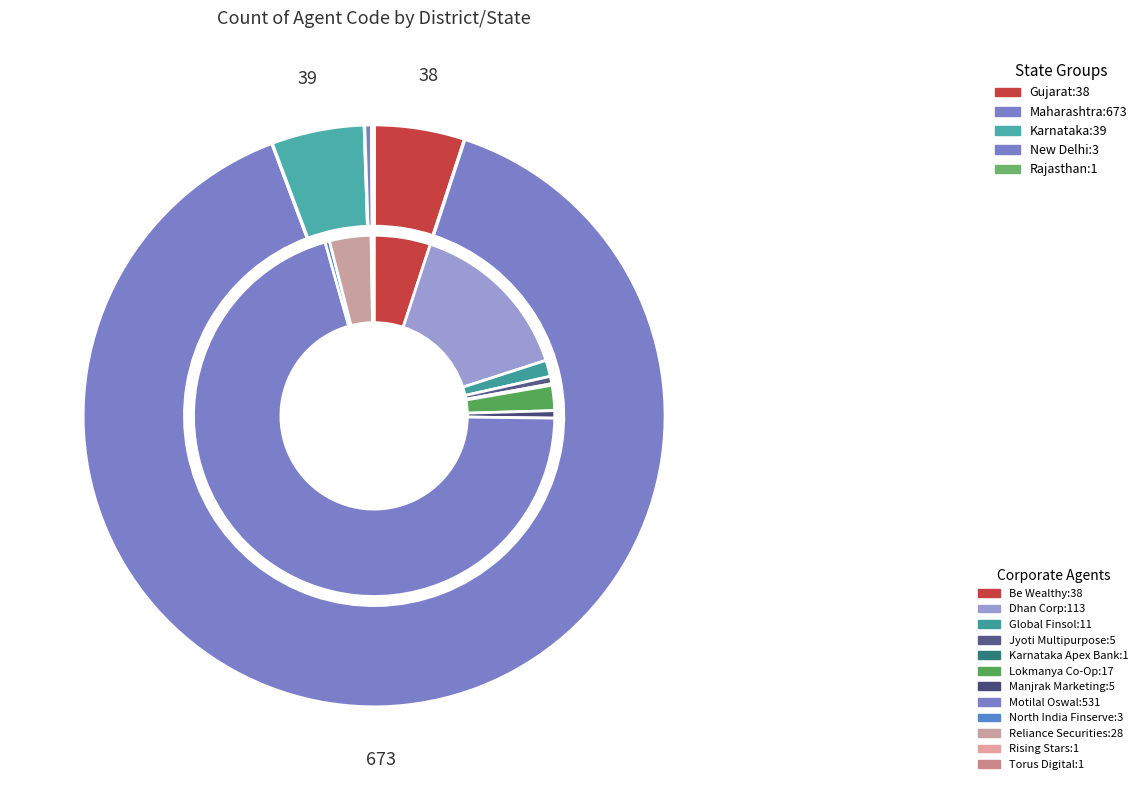

To the nearest percent, what portion does Jyoti Multipurpose Souhard Sahakari NYT represent?

1%